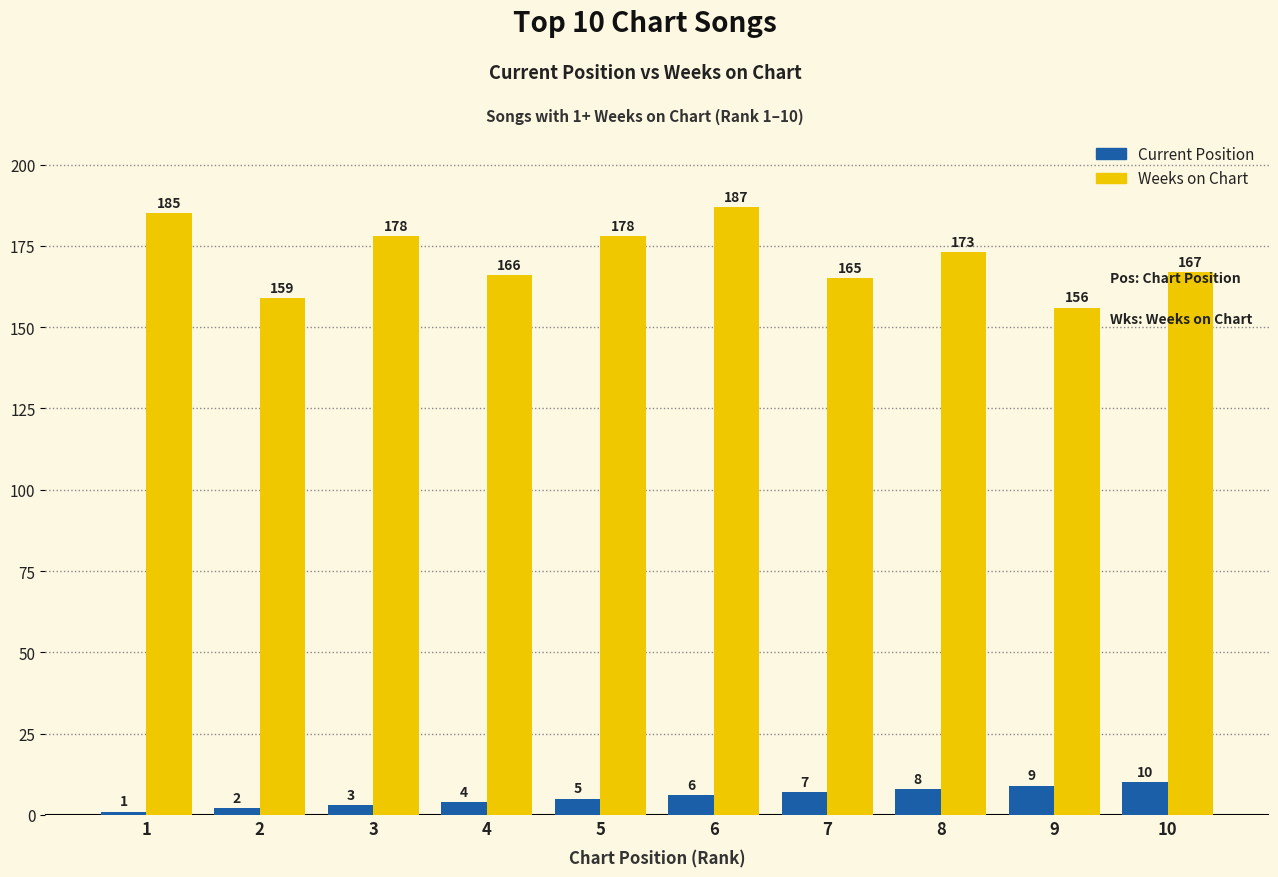

At which category is the sum across all series the highest?

6